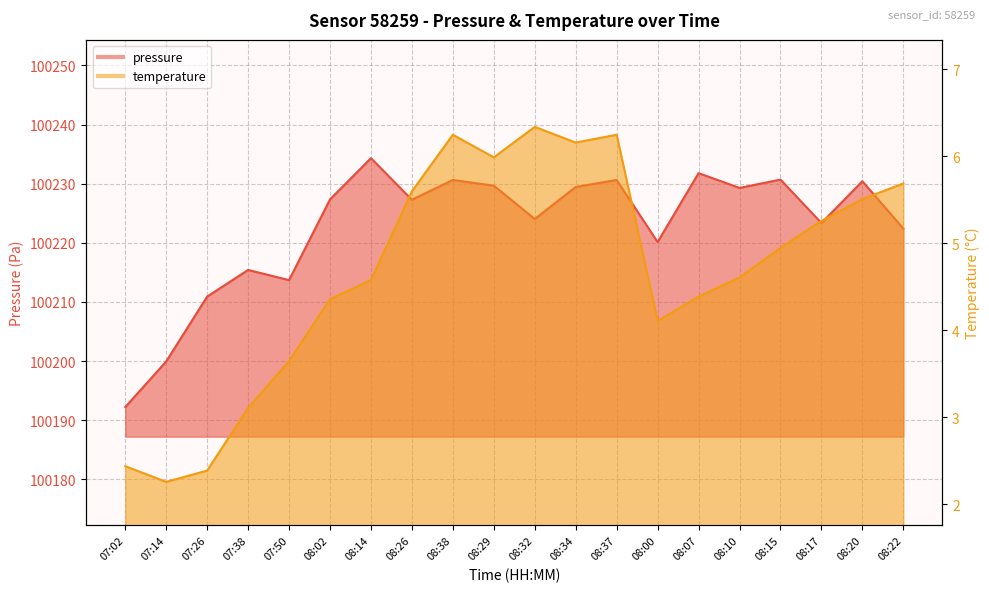

Where does the pressure series first go above 100227?

08:02